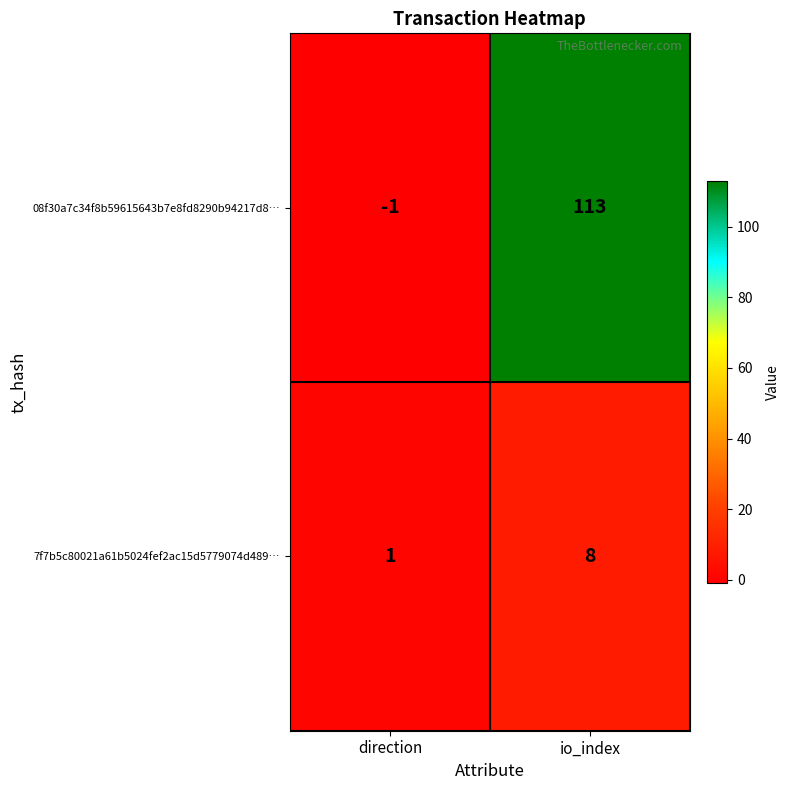

True or false: 08f30a7c34f8b59615643b7e8fd8290b94217d8… has a value of 189 at io_index.

False